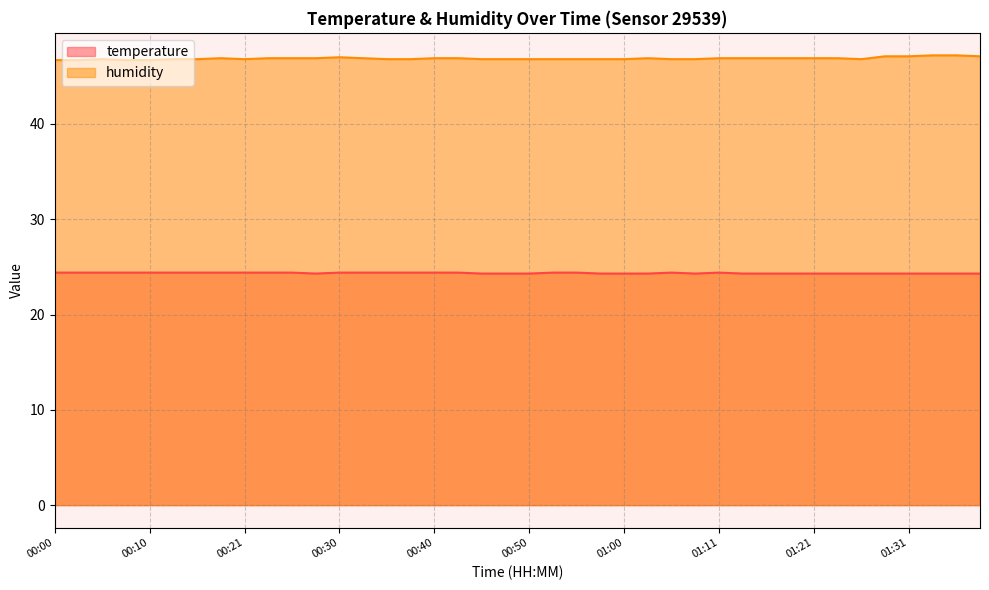

How many interior local peaks does the humidity series have?

4